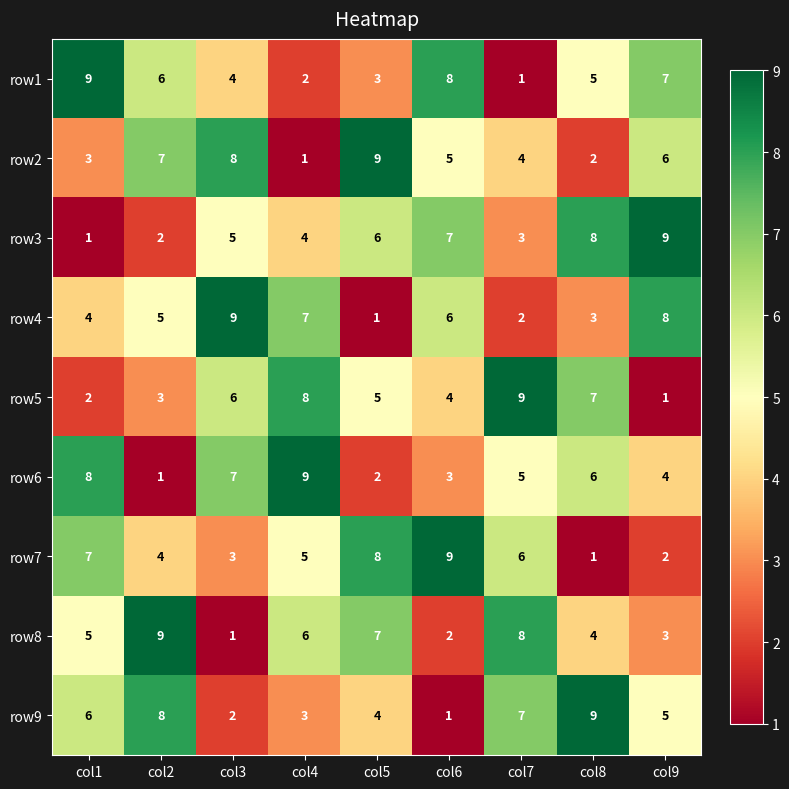

Which series changed the most between col3 and col8?

row9